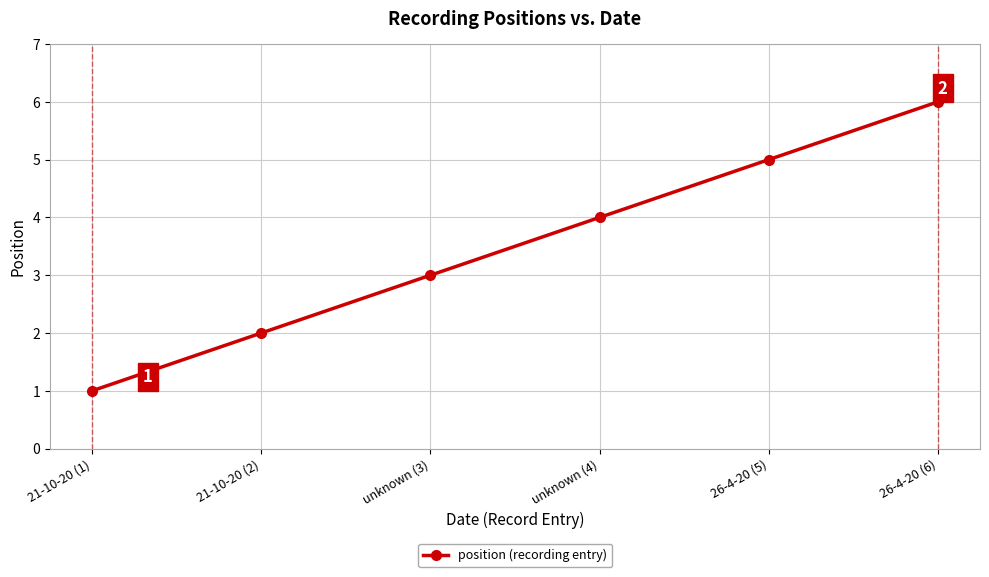

Is it true that the value at unknown (4) is 4?

True